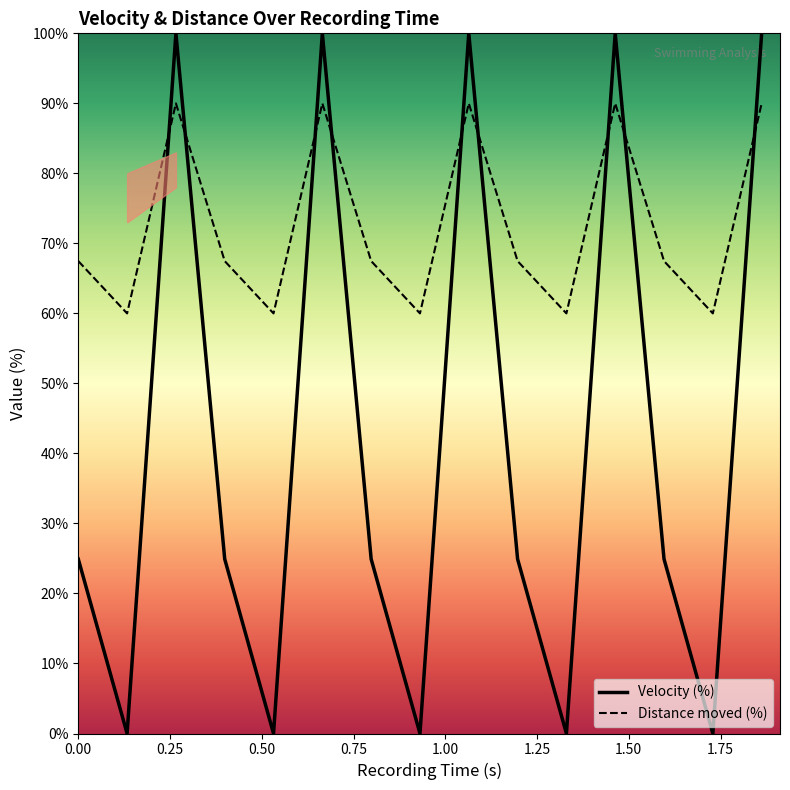

Does the chart display data point markers on the line(s)?

No